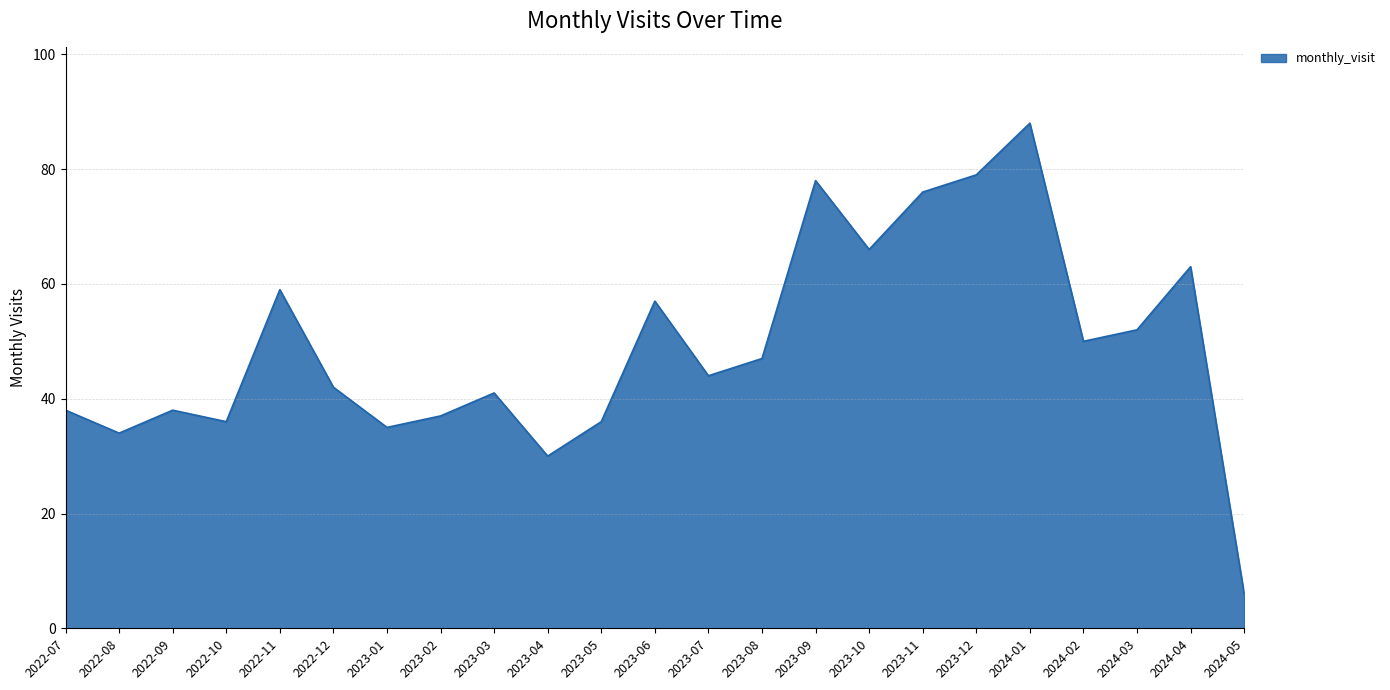

Reading left to right, what are all the values shown in this chart?

2022-07=38	2022-08=34	2022-09=38	2022-10=36	2022-11=59	2022-12=42	2023-01=35	2023-02=37	2023-03=41	2023-04=30	2023-05=36	2023-06=57	2023-07=44	2023-08=47	2023-09=78	2023-10=66	2023-11=76	2023-12=79	2024-01=88	2024-02=50	2024-03=52	2024-04=63	2024-05=6